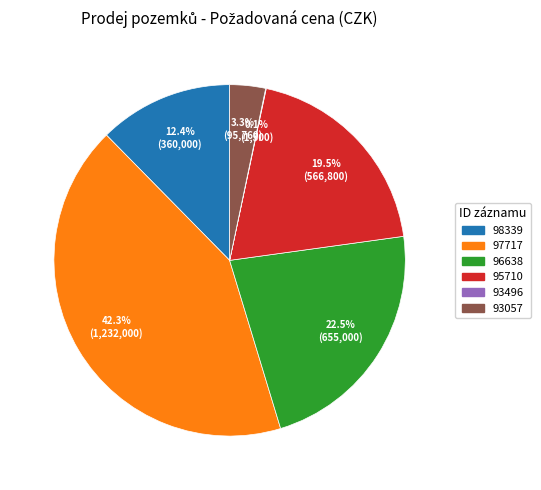

Which category has the biggest portion of the pie?

97717